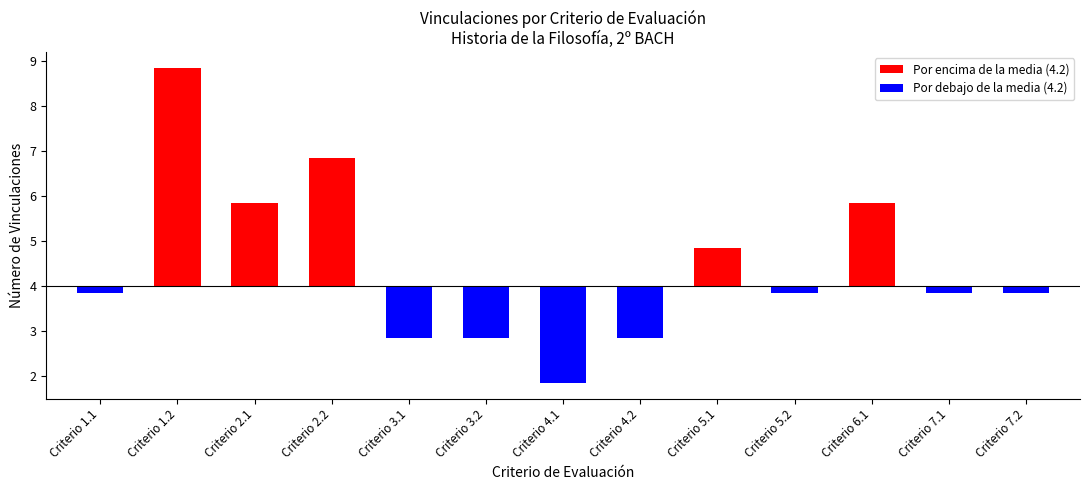

At which category does the chart reach its peak across all series?

Criterio 1.2